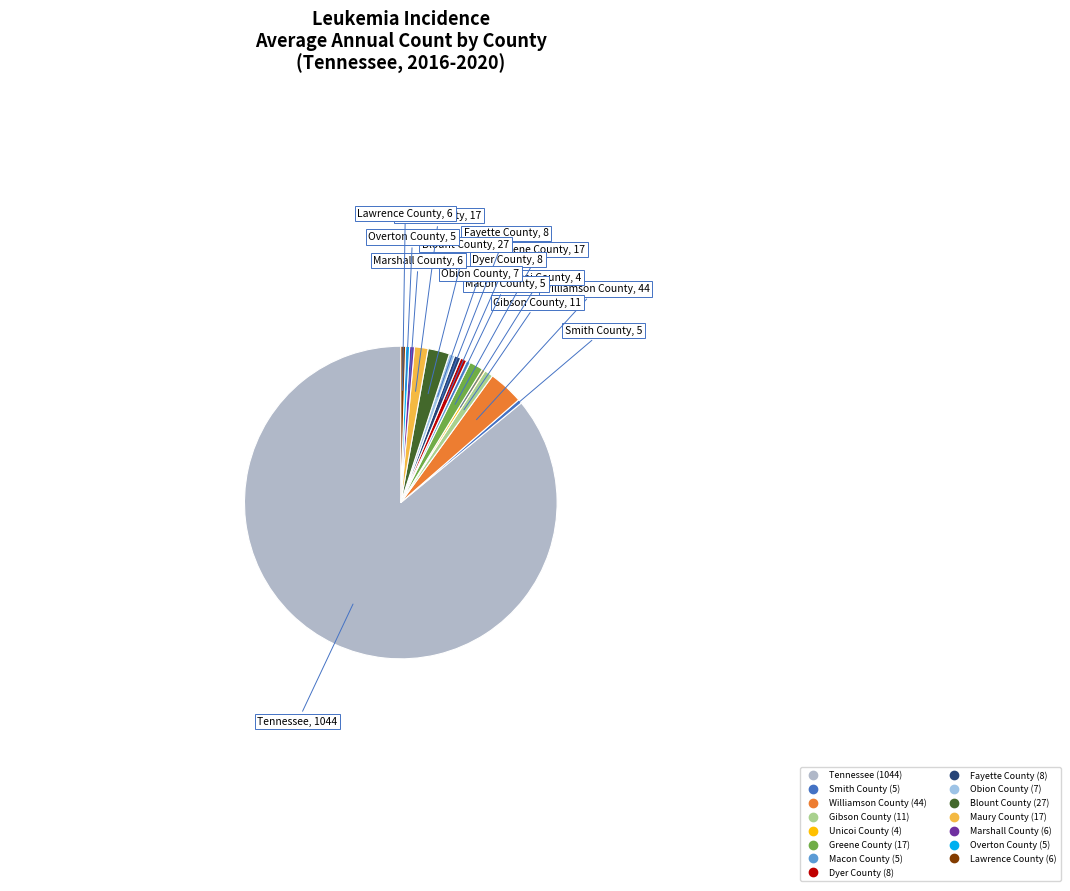

Combined, do Maury County and Macon County account for over 50%?

No